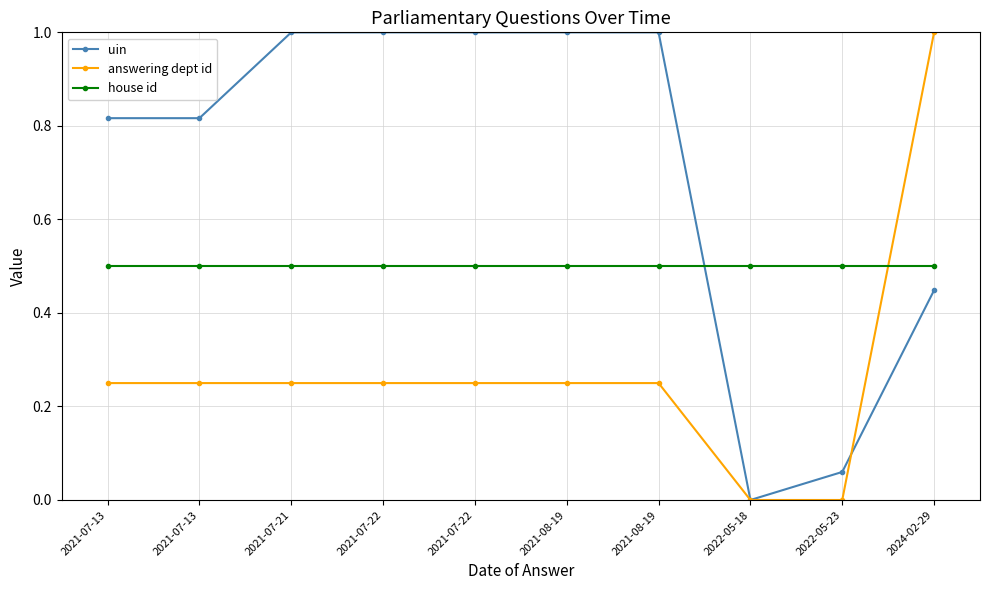

Between 2024-02-29 and 2021-07-13, which is larger?

2021-07-13